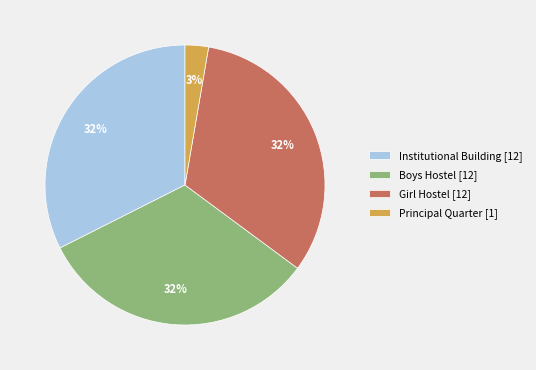

To the nearest percent, what is the average slice percentage?

25%